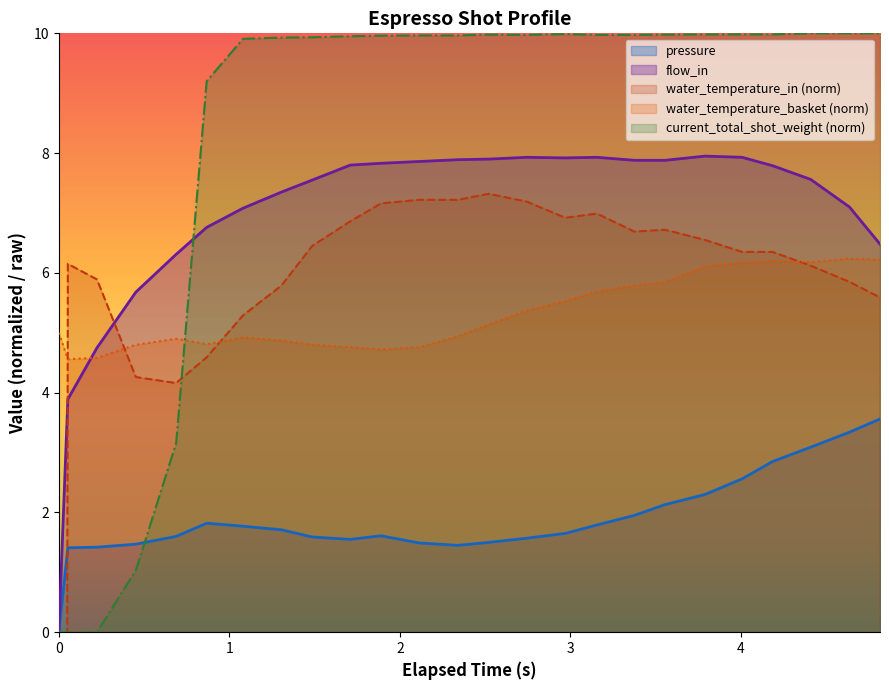

How many series are shown in this chart?

5